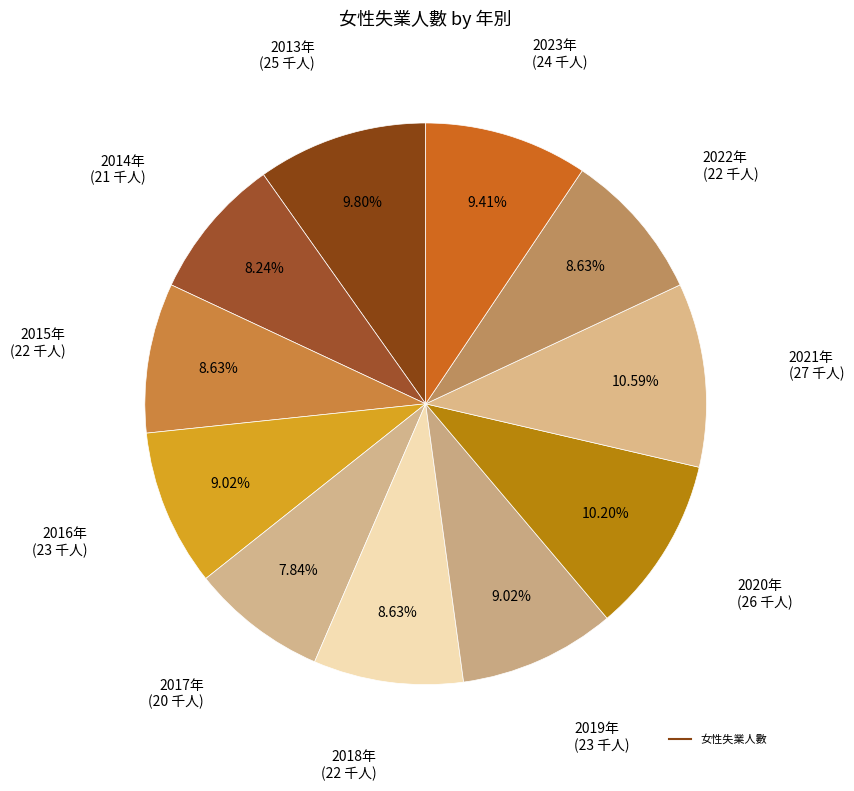

Rank the categories by value from highest to lowest.

2021年, 2020年, 2013年, 2023年, 2016年, 2019年, 2015年, 2018年, 2022年, 2014年, 2017年